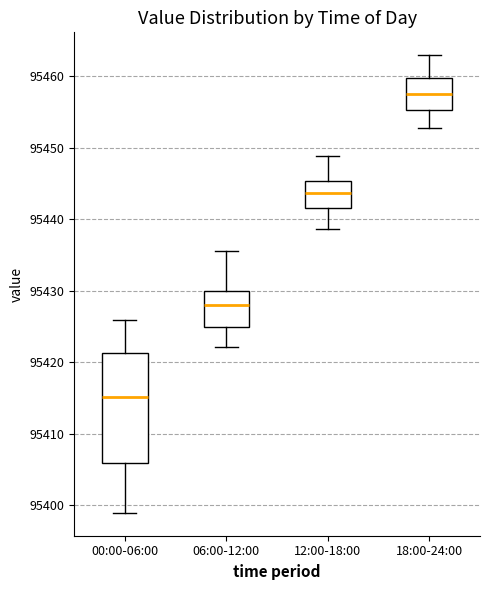

Which box is the tallest, from its lower edge to its upper edge?

00:00-06:00